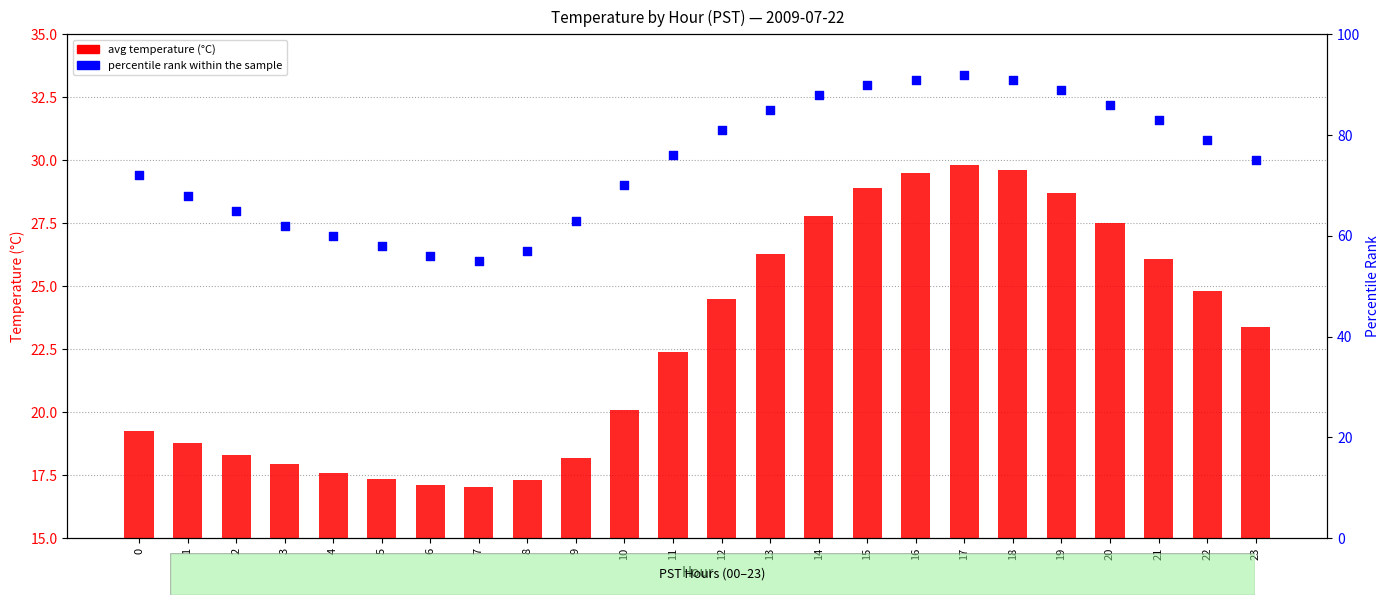

Which series reaches the minimum Y coordinate?

avg temperature (°C)